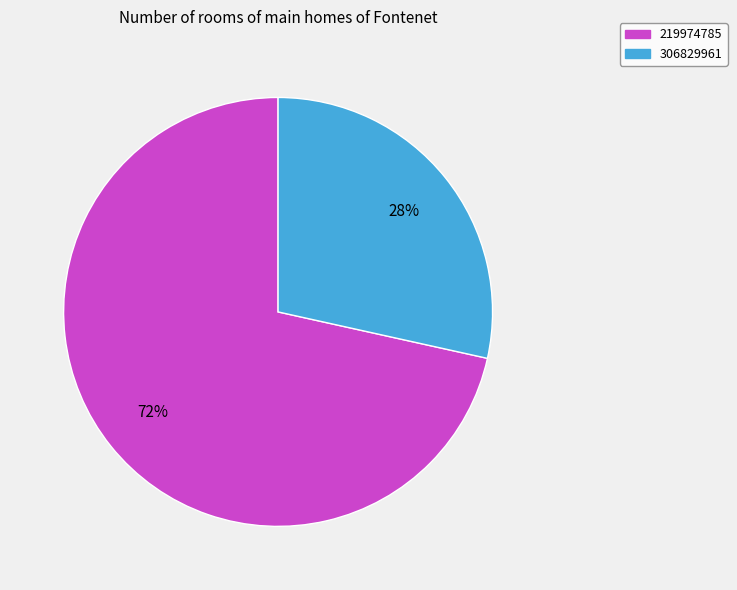

To the nearest percent, what is the combined percentage of 306829961 and 219974785?

100%